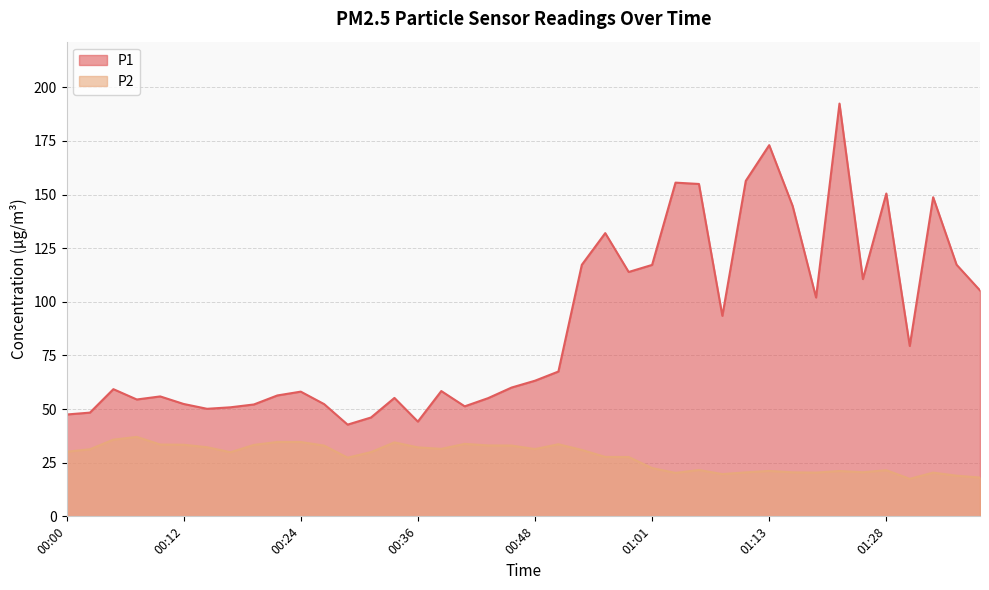

Is the value of P1 at 01:26 greater than the value of P2 at 00:17?

Yes